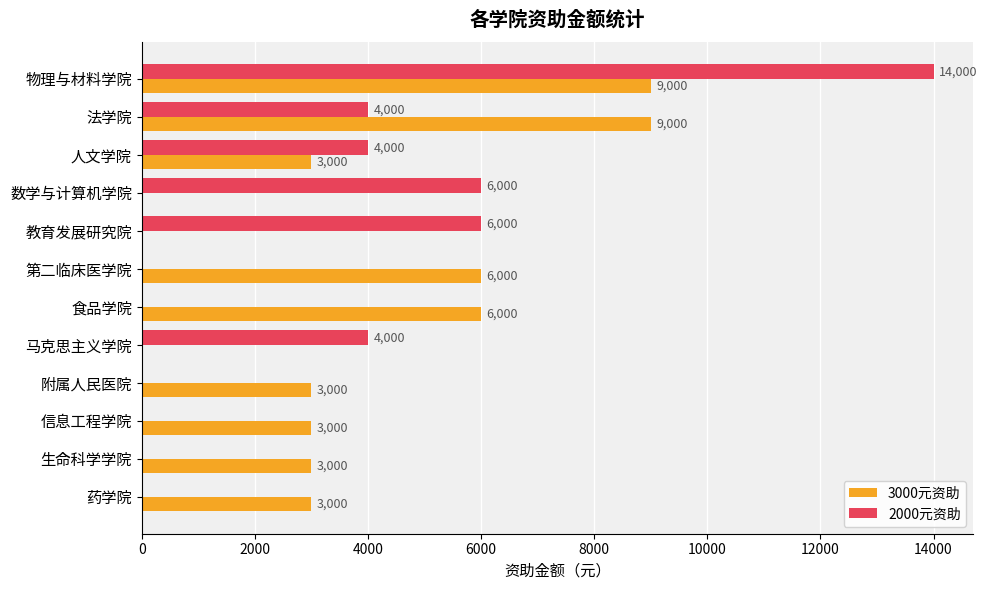

Is the value of 3000元资助 at 人文学院 greater than the value of 2000元资助 at 新闻与传播学院?

Yes